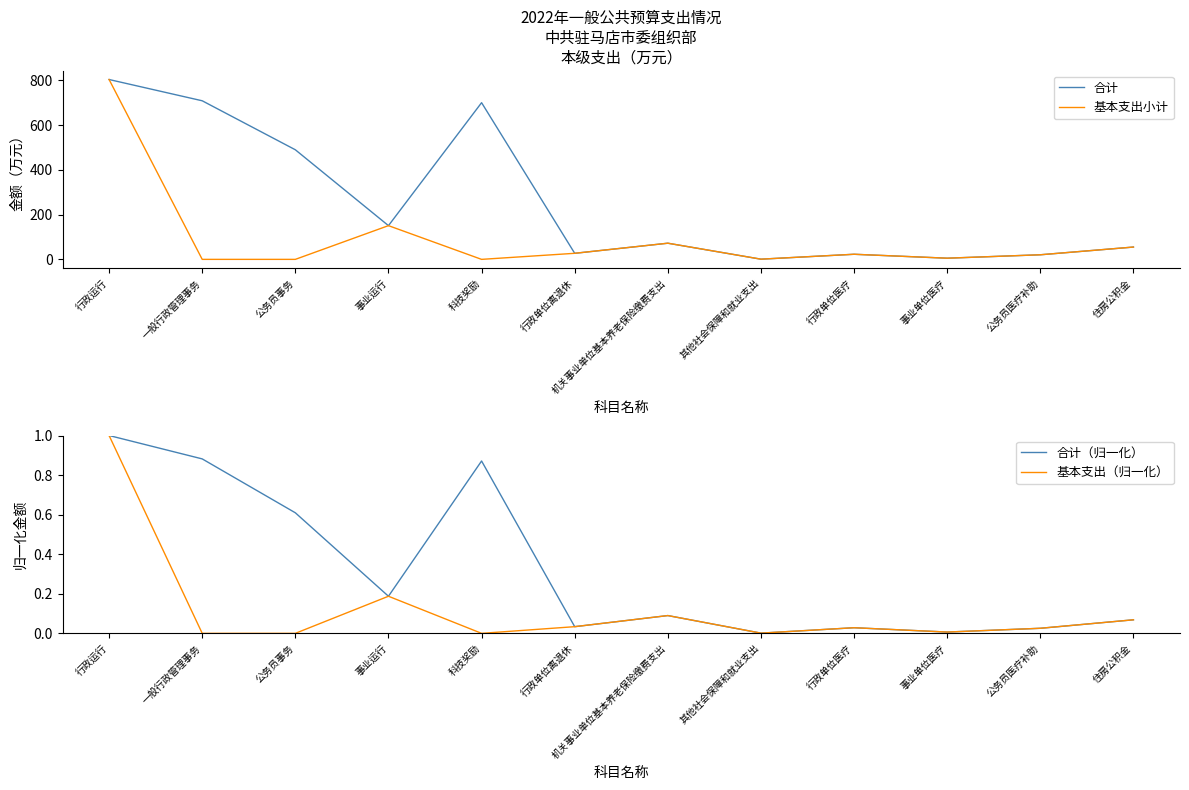

True or false: 基本支出小计 and 合计 intersect in this chart.

False